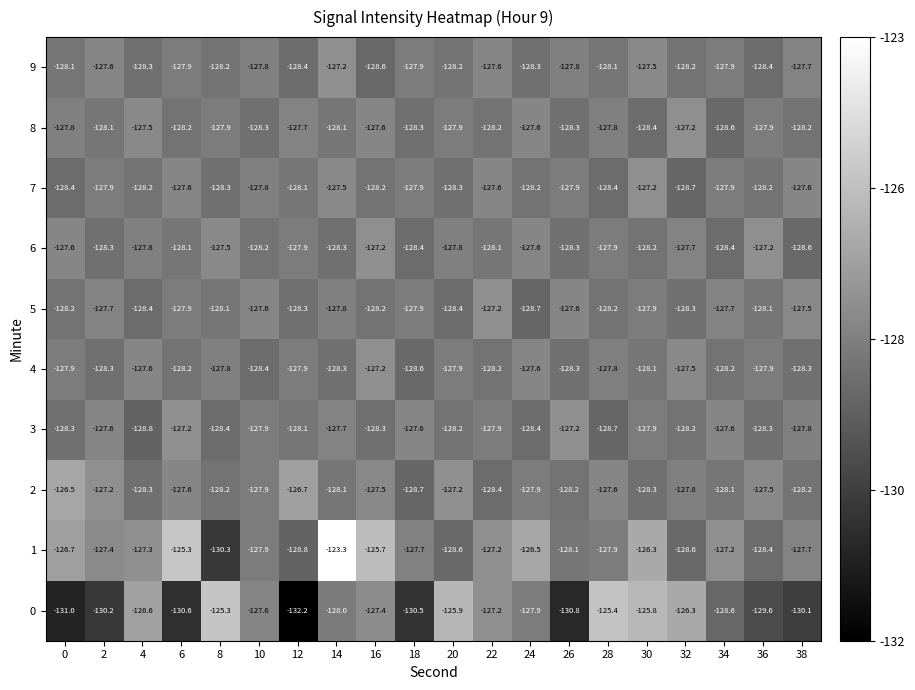

Which series changed the most between 2 and 34?

0